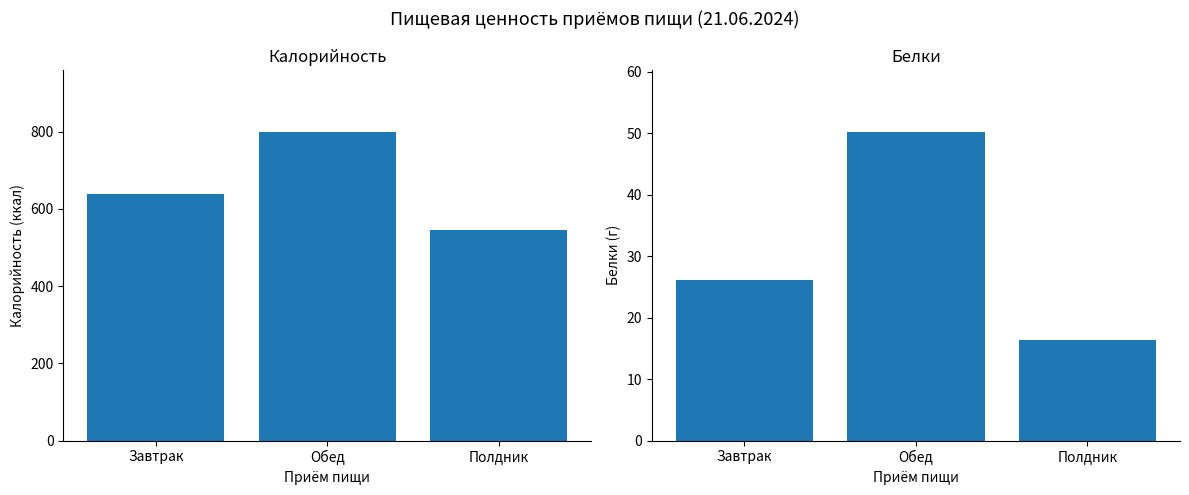

Reading right to left, what are all the values shown in this chart?

Калорийность: Полдник=544.6	Обед=799.3	Завтрак=637.9
Белки: Полдник=16.4	Обед=50.2	Завтрак=26.1